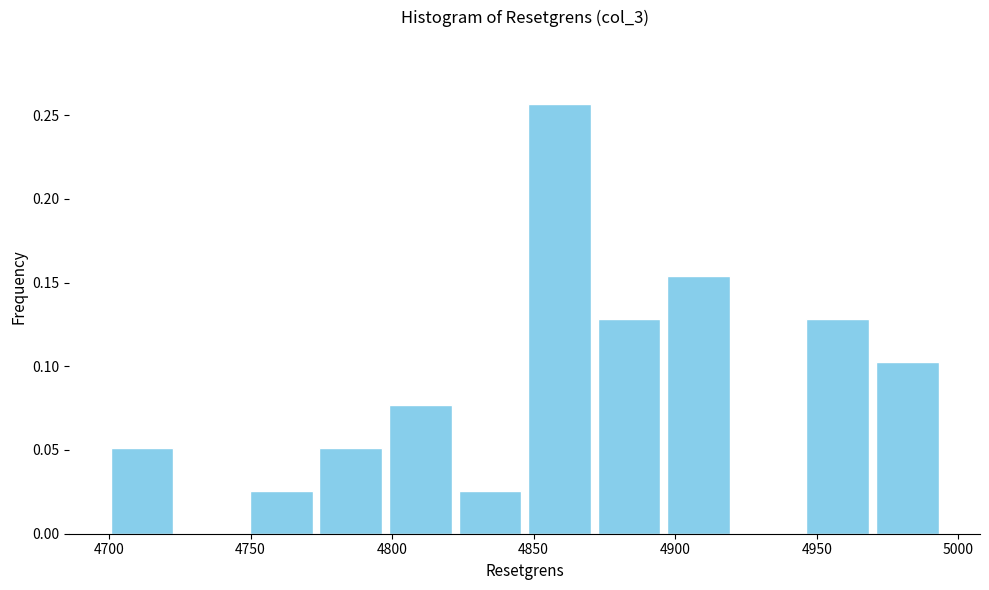

Reading left to right, list every bar in this chart as the range it spans on the x-axis followed by its height. Neither the bar edges nor the heights are printed on the chart, so give them approximately, as read against the axes.

4700 to 4725: 0.050
4725 to 4750: 0
4750 to 4775: 0.025
4775 to 4800: 0.050
4800 to 4820: 0.075
4820 to 4845: 0.025
4845 to 4870: 0.255
4870 to 4895: 0.130
4895 to 4920: 0.155
4920 to 4945: 0
4945 to 4970: 0.130
4970 to 4995: 0.105